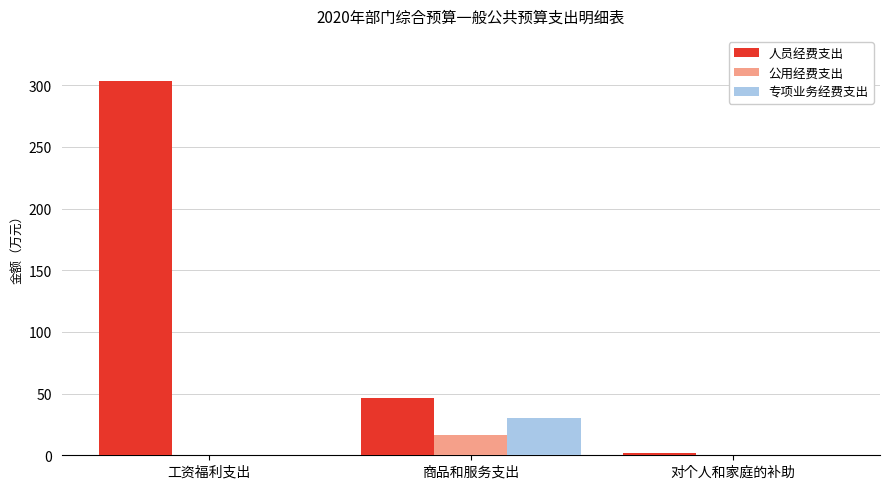

Are the bars horizontal?

No